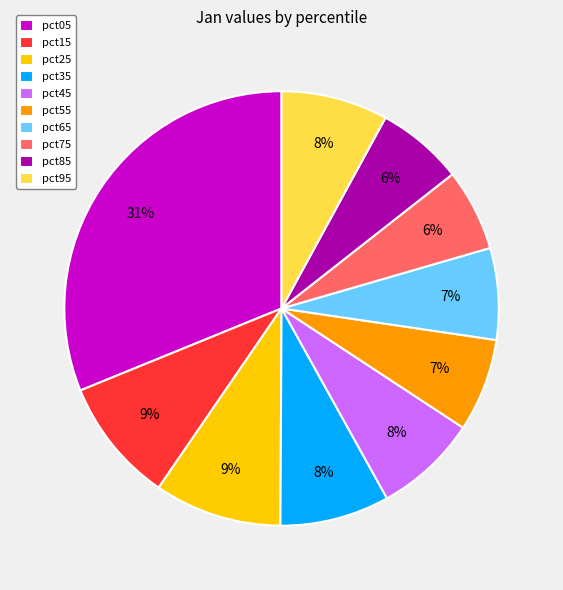

Do pct65 and pct35 together represent more than half of the pie?

No